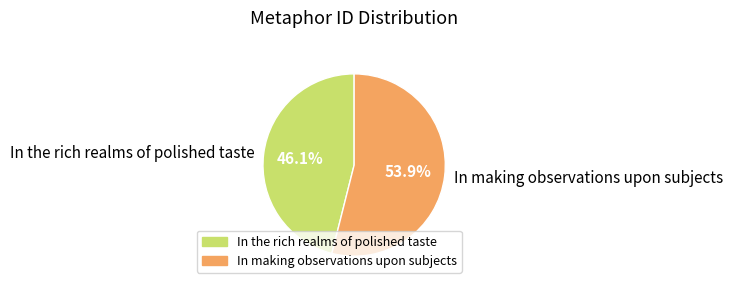

What is the ratio of the value at In the rich realms of polished taste to the value at In making observations upon subjects?

0.9